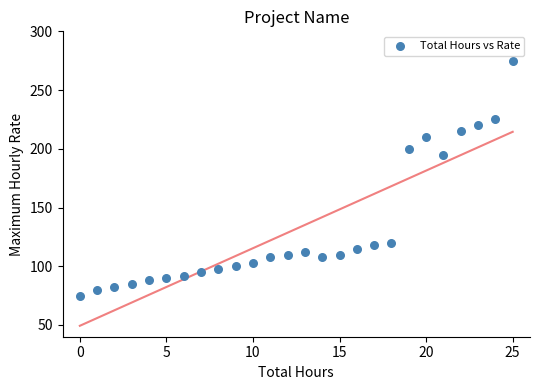

What Y value in the scatter plot is closest to 175?

195